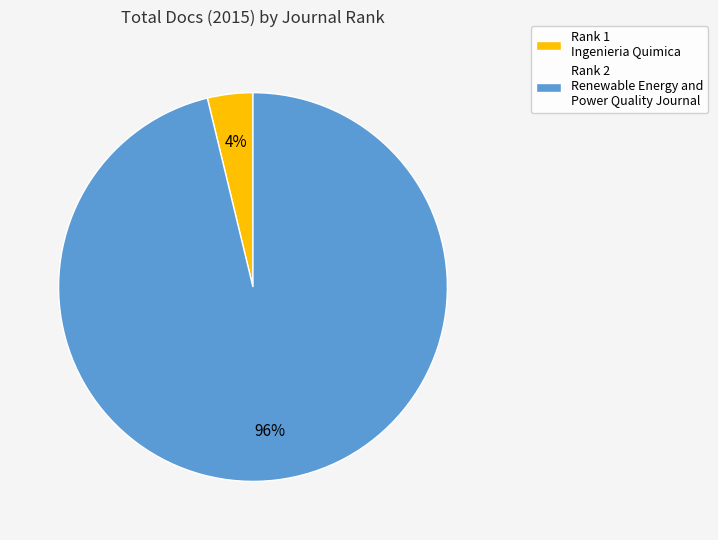

Is it true that Rank 2 Renewable Energy and Power Quality Journal is 96% of the pie?

True